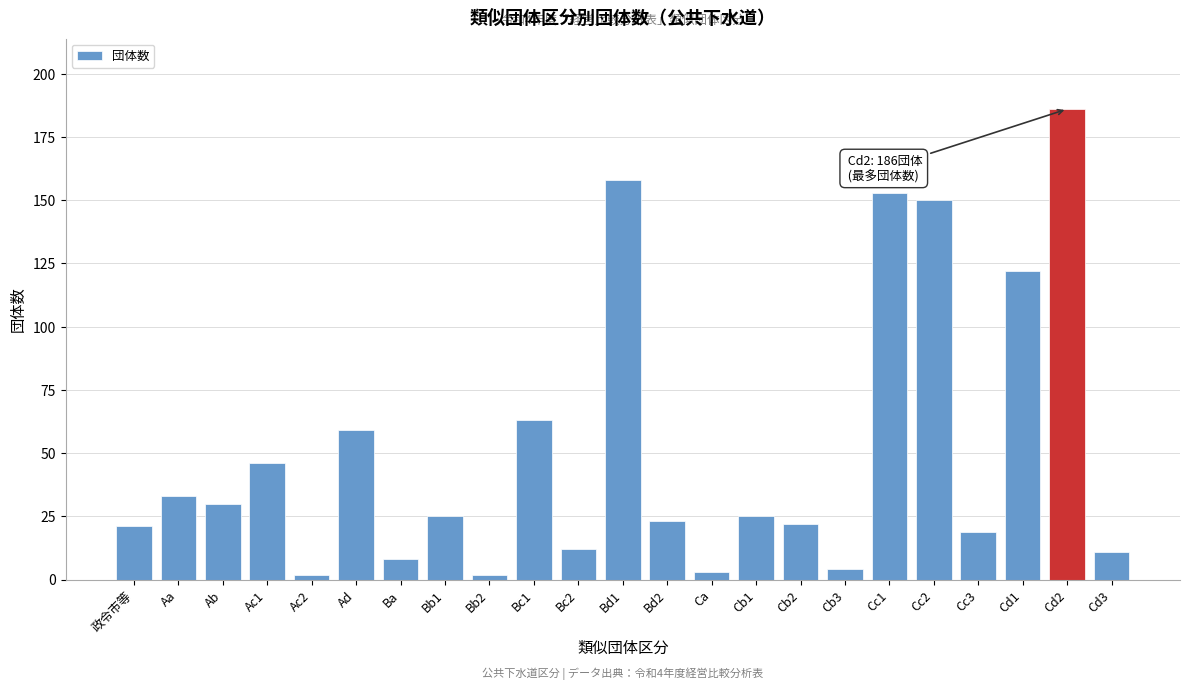

Reading left to right, what are all the values shown in this chart?

21	33	30	46	2	59	8	25	2	63	12	158	23	3	25	22	4	153	150	19	122	186	11